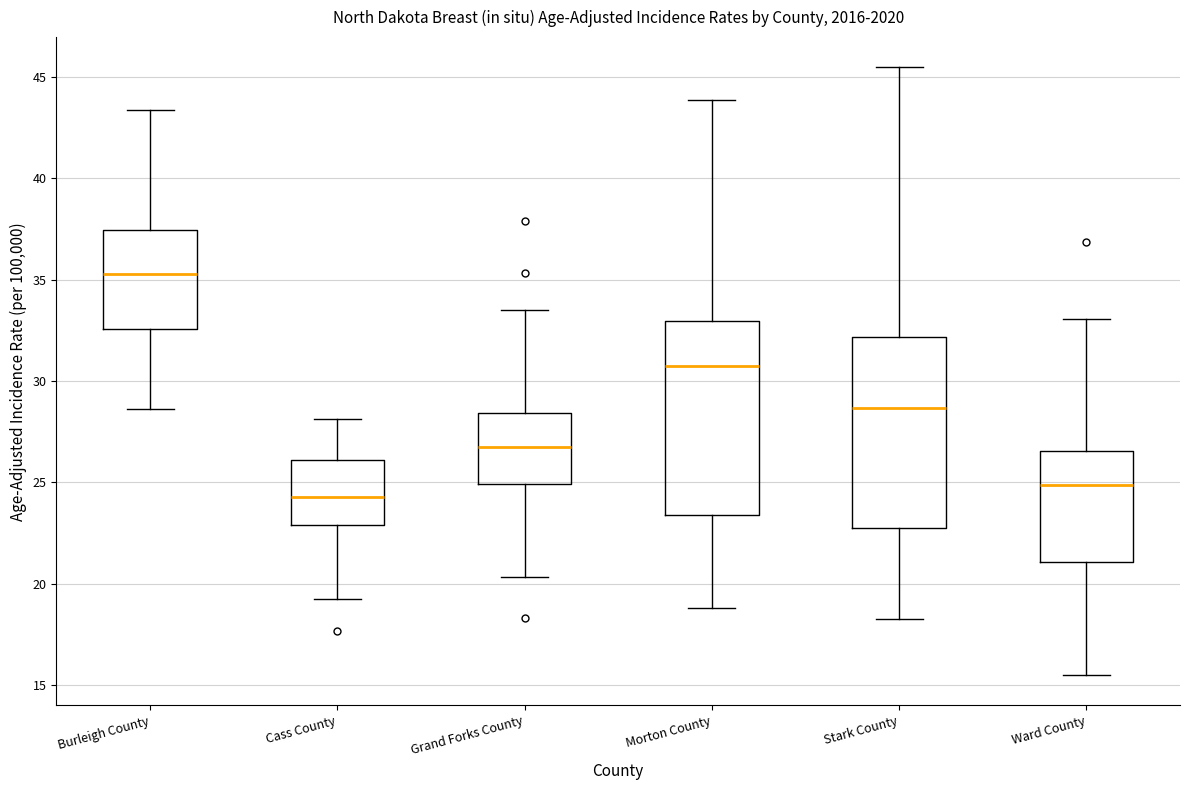

Where is the lower edge of the box for Morton County on the y-axis? The values are not printed on the chart, so give them approximately, as read against the axis.

23.5